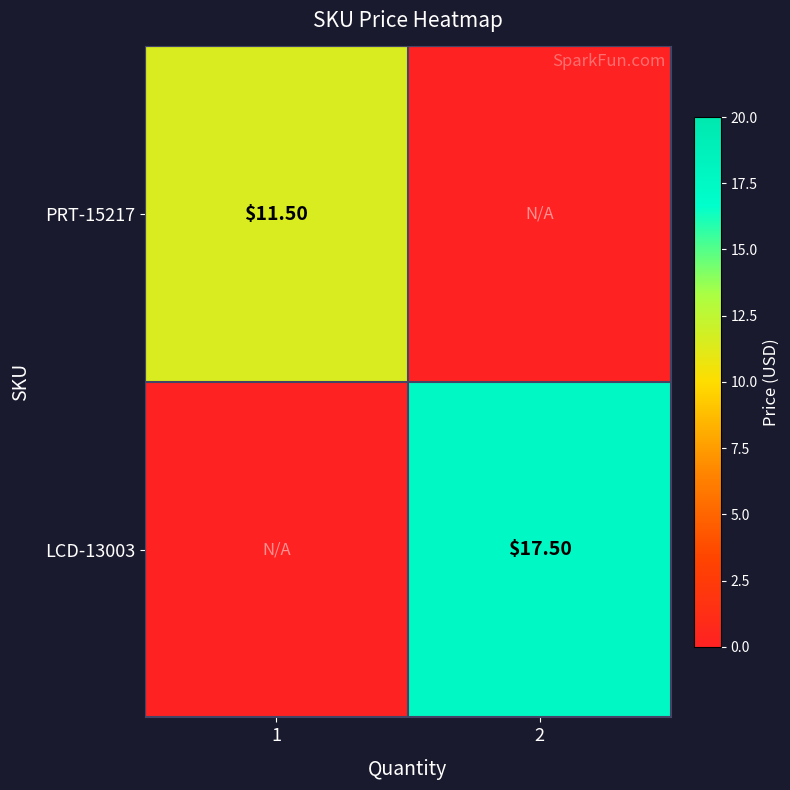

Is the value of PRT-15217 at 1 greater than the value of LCD-13003 at 2?

No